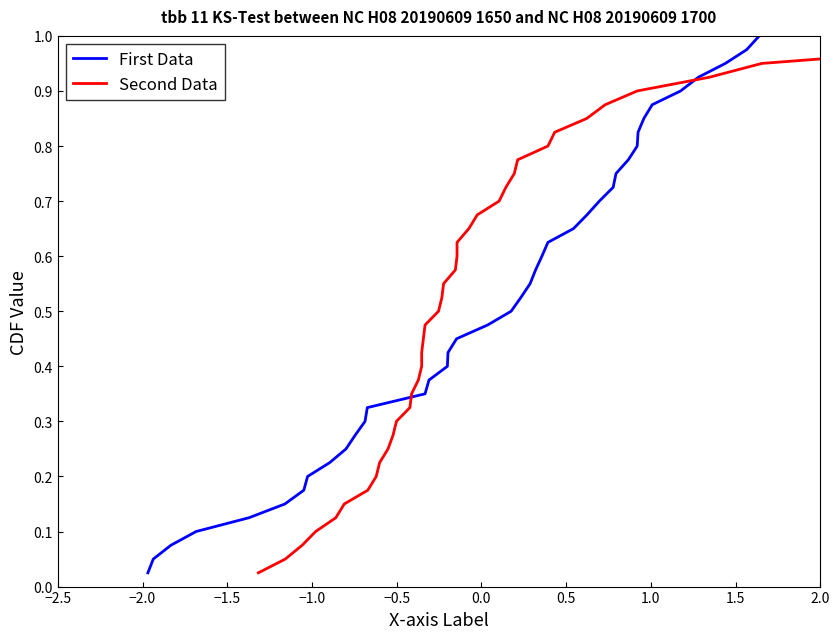

True or false: Second Data has a value of 1.5 at 33.

False